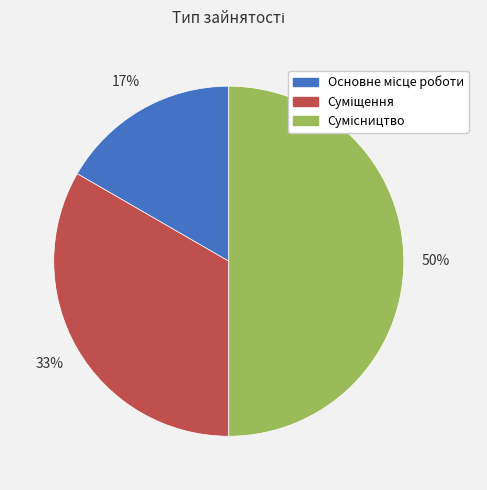

To the nearest percent, what is the difference between the largest and smallest slice percentages?

33%